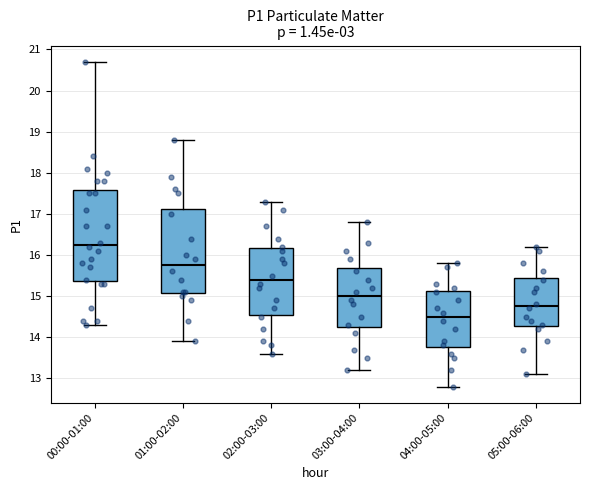

Where is the upper edge of the box for 05:00-06:00 on the y-axis? The values are not printed on the chart, so give them approximately, as read against the axis.

15.5